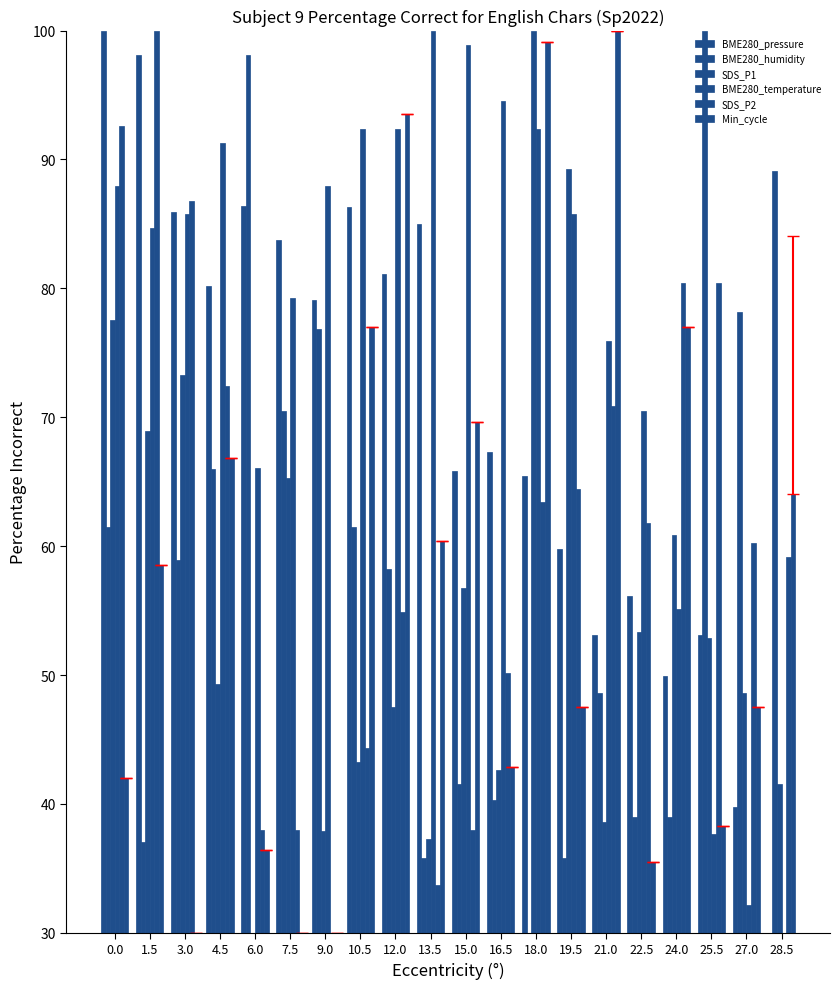

True or false: Min_cycle has a value of 42.0 at 0.0.

True